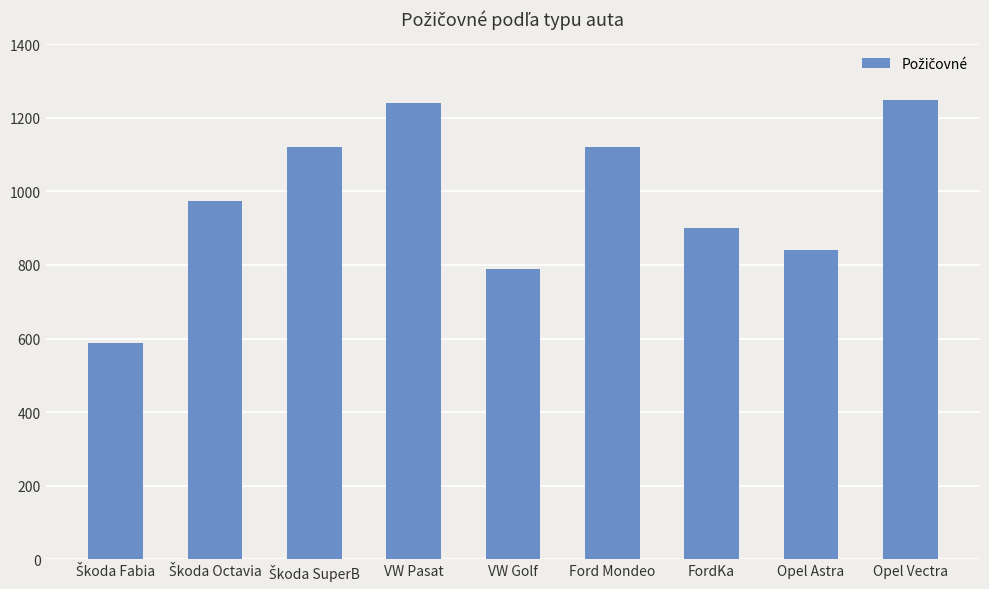

At which label is the value closest to 919?

FordKa